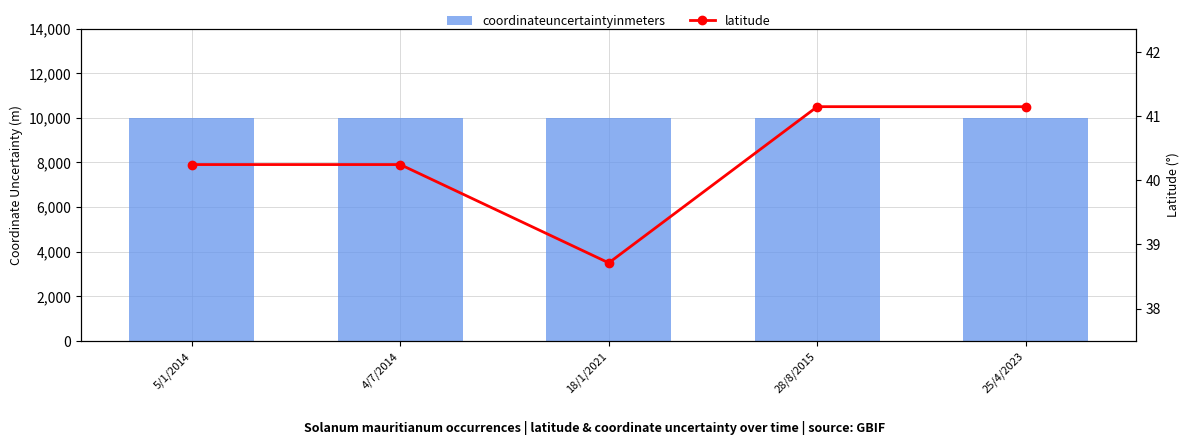

At how many categories does at least one series exceed 7751?

5